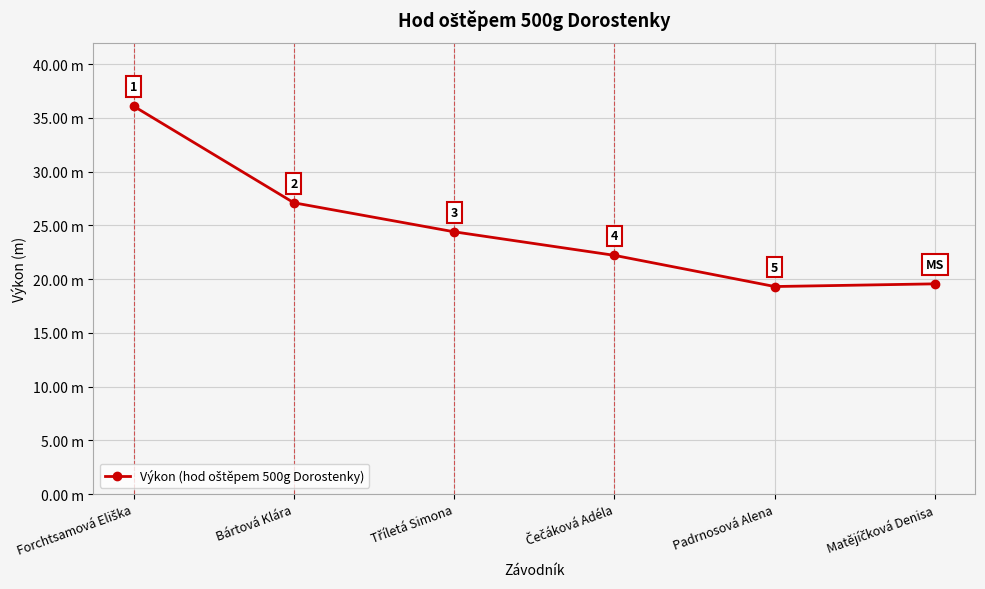

What is the ratio of the value at Tříletá Simona to the value at Matějíčková Denisa?

1.2